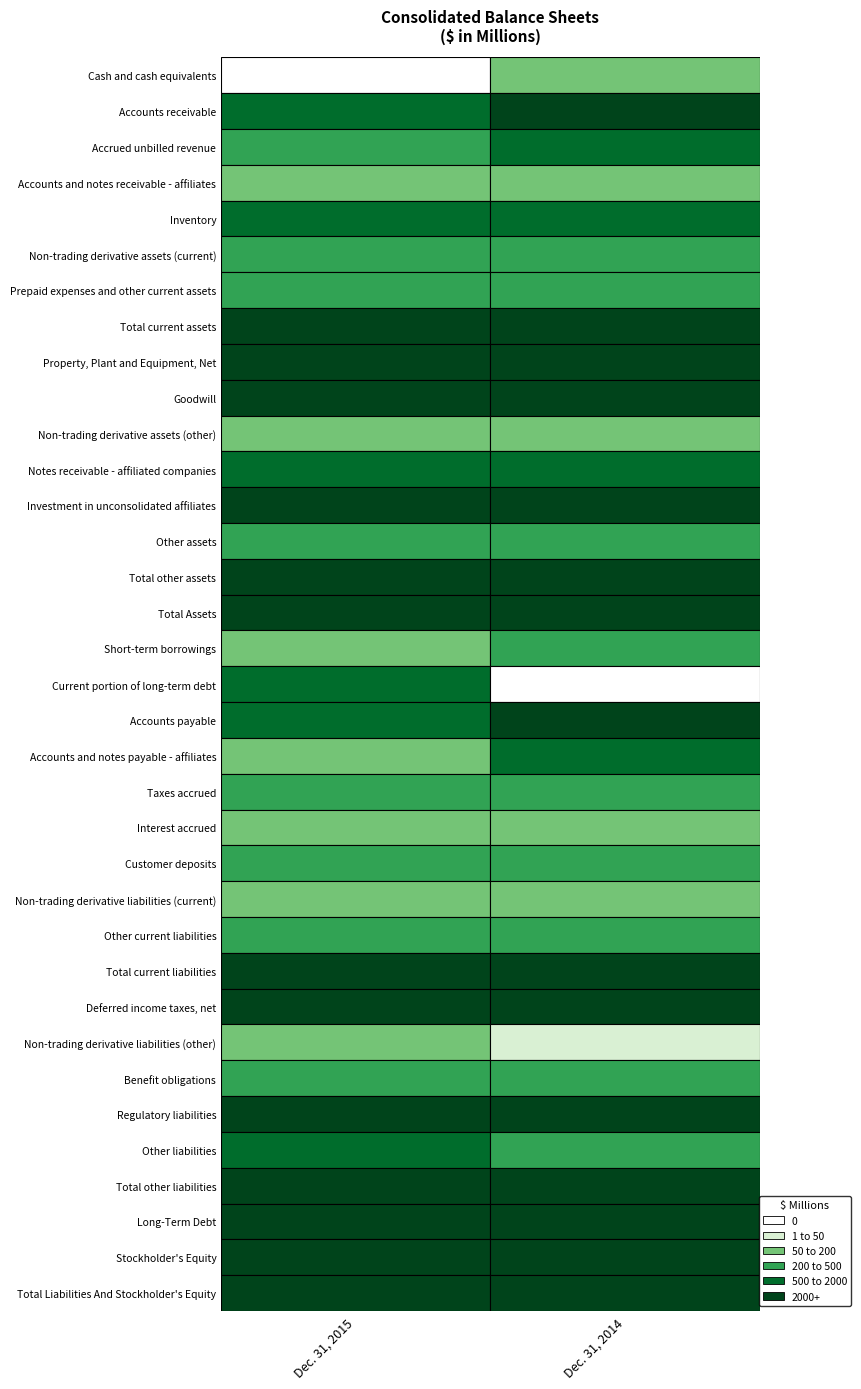

The value of values_2015 at 22 is 20. True or false?

False